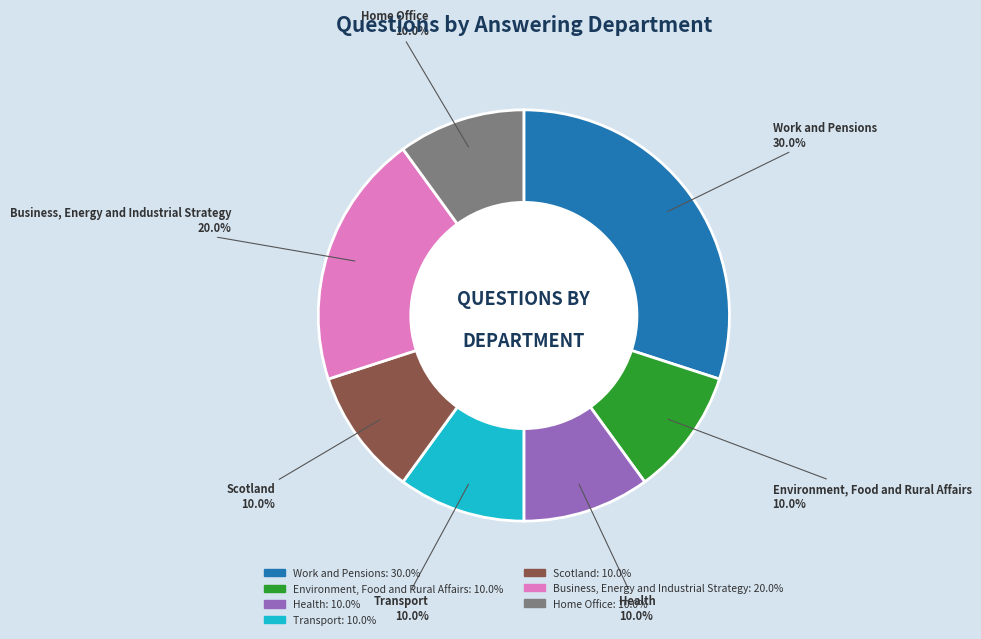

How much of the chart is everything except Work and Pensions?

70.0%